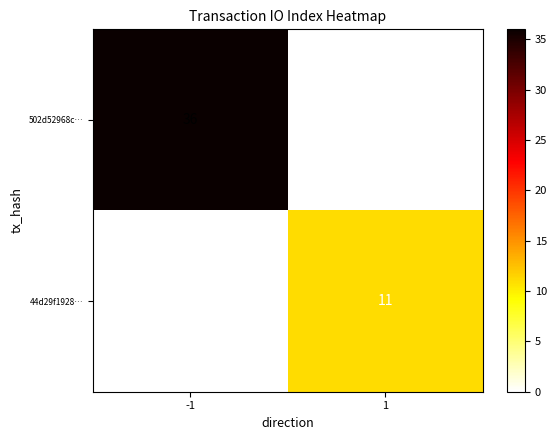

True or false: 502d52968c… has a value of 17 at -1.

False